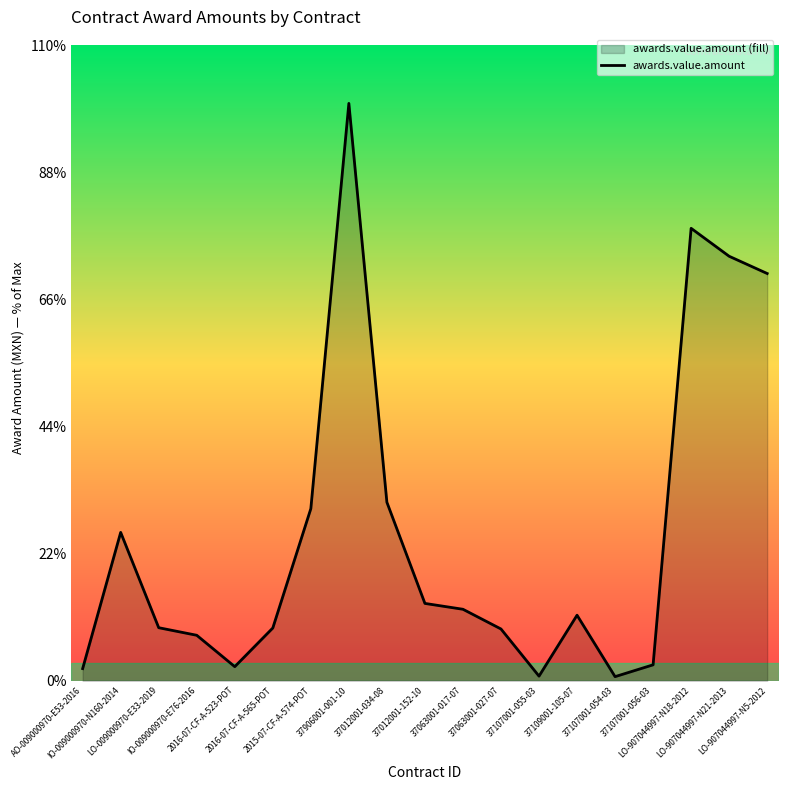

What is the sum of all values?

120700951.9